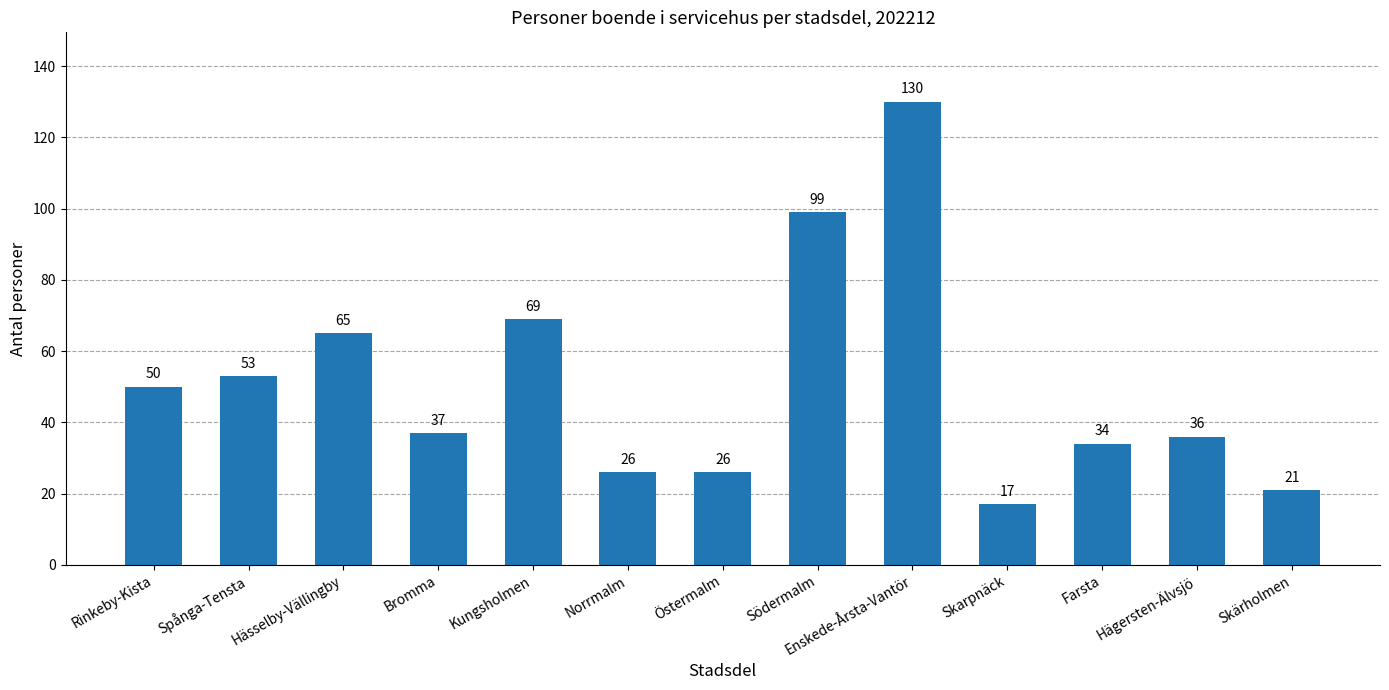

What is the label of the 8th bar from the left?

Södermalm